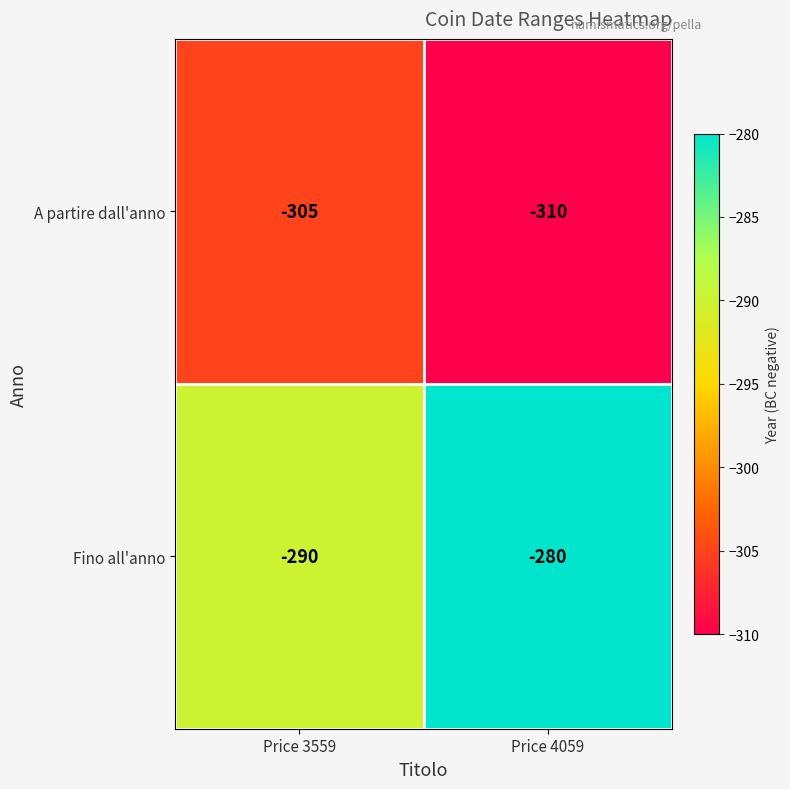

Between Price 3559 and Price 4059, which series saw the biggest shift?

Fino all'anno